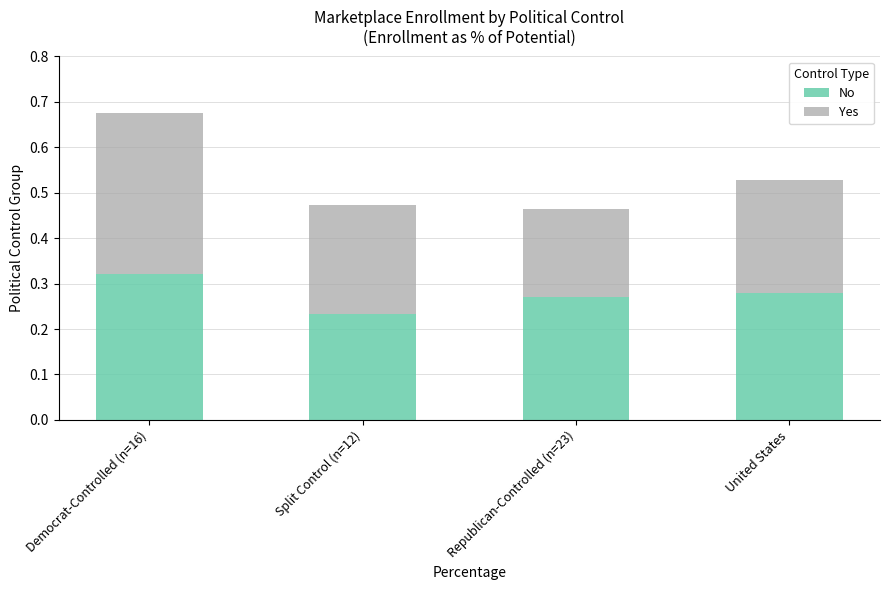

At which category is the sum across all series the highest?

Democrat-Controlled (n=16)